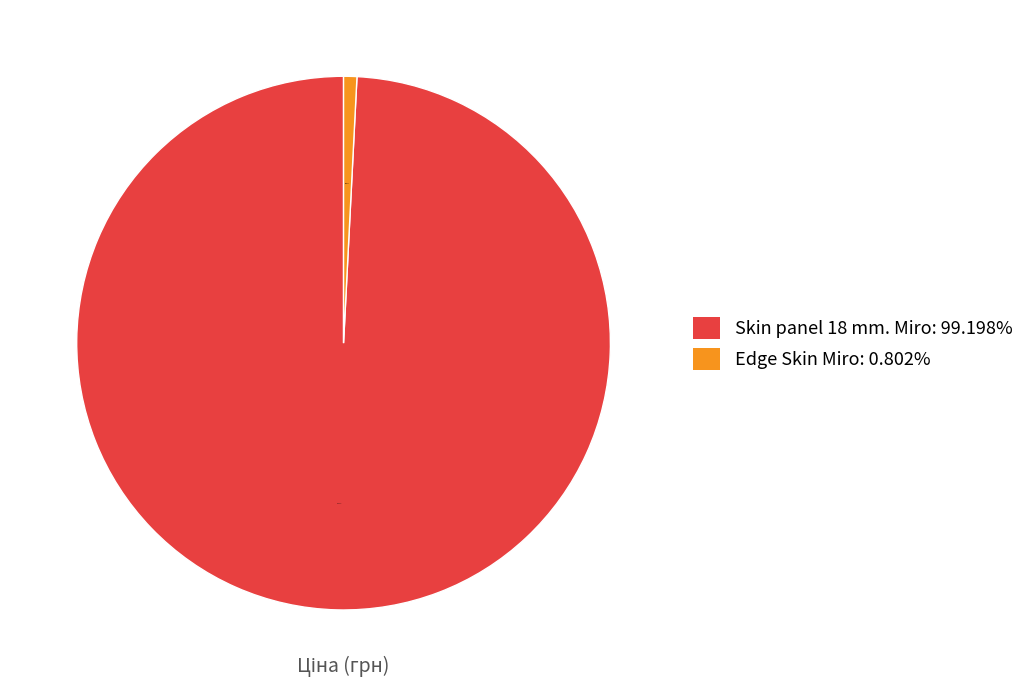

What percentage is the Edge Skin Miro slice, to the nearest percent?

1%